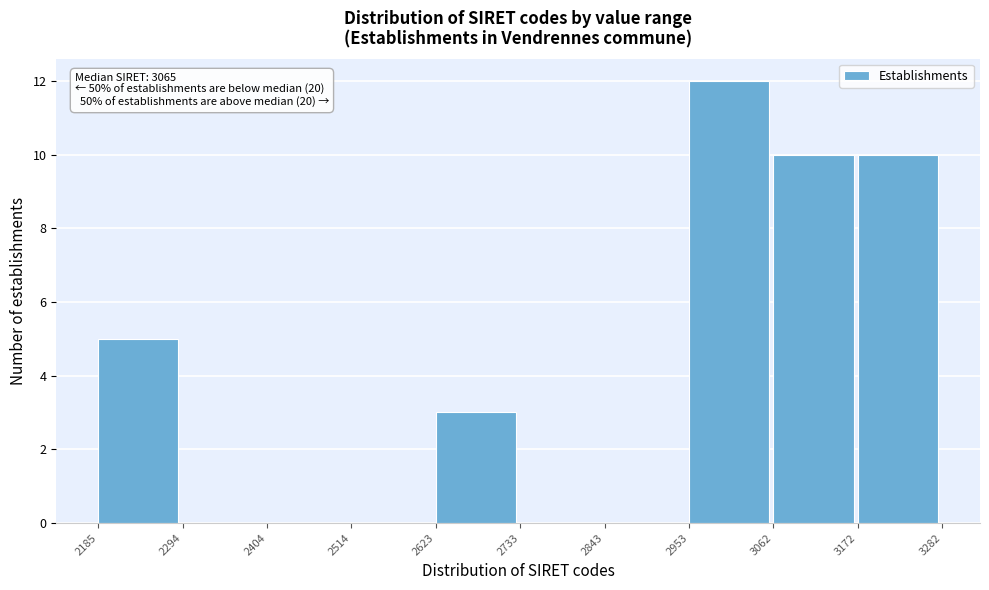

Reading right to left, list all the values displayed in this chart.

3172=10	3062=10	2953=12	2843=0	2733=0	2623=3	2514=0	2404=0	2294=0	2185=5